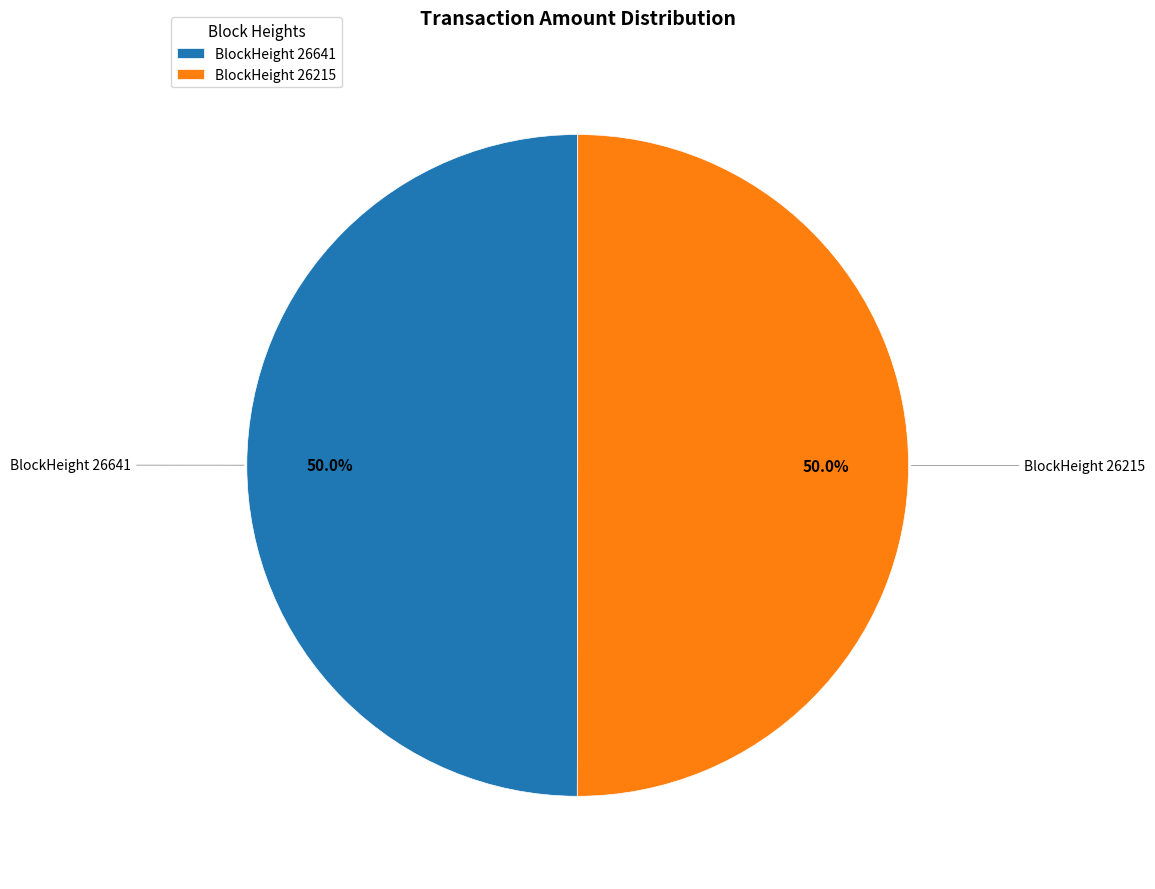

To the nearest percent, what is the difference between the largest and smallest slice percentages?

0%